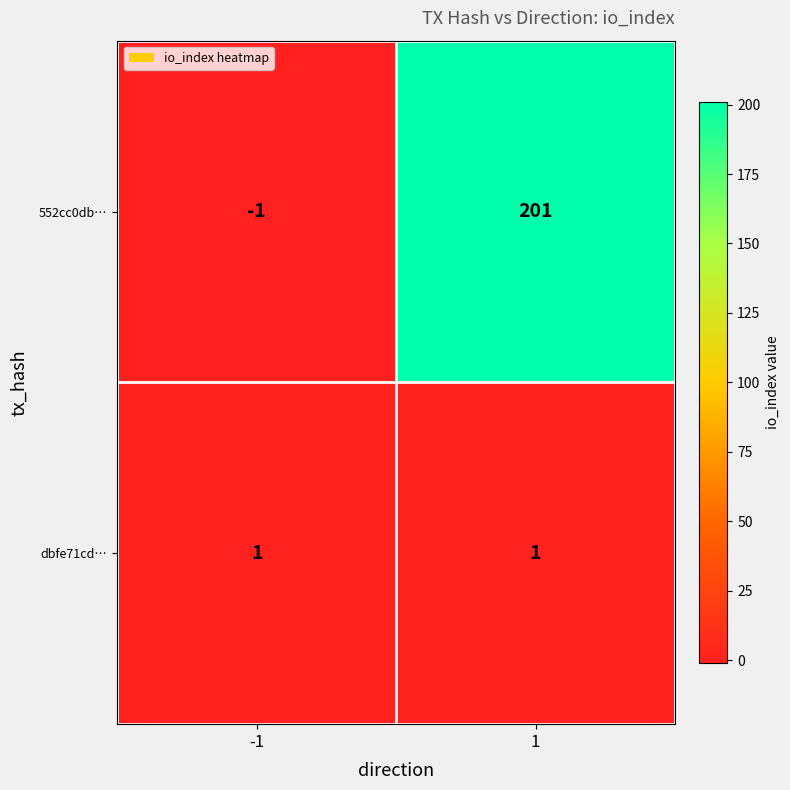

Between -1 and 1, which series saw the biggest shift?

552cc0db…